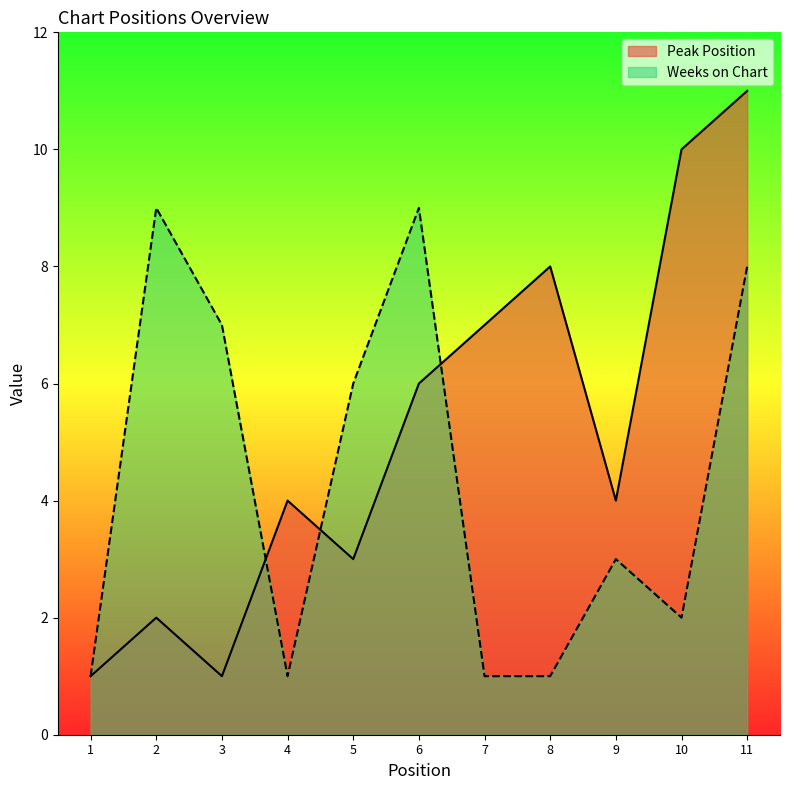

How many intersections are there between Peak Position and Weeks on Chart?

3